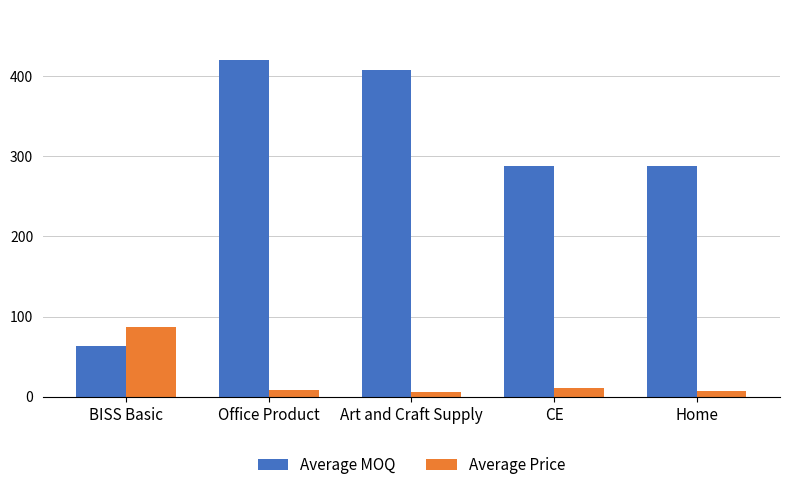

At Home, list the series in order from smallest to largest.

Average Price, Average MOQ